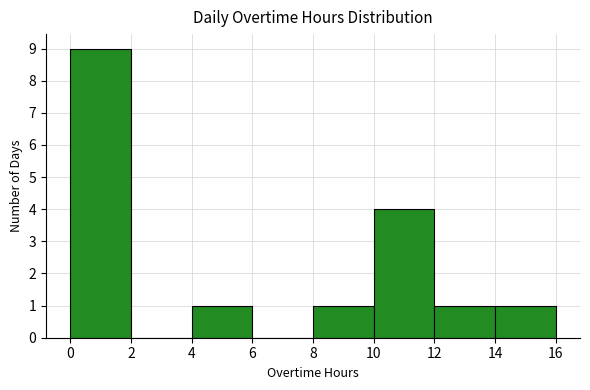

Reading left to right, list every bar in this chart as the range it spans on the x-axis followed by its height. The values are not printed on the chart, so give them approximately, as read against the axis.

0 to 2: 9
2 to 4: 0
4 to 6: 1
6 to 8: 0
8 to 10: 1
10 to 12: 4
12 to 14: 1
14 to 16: 1